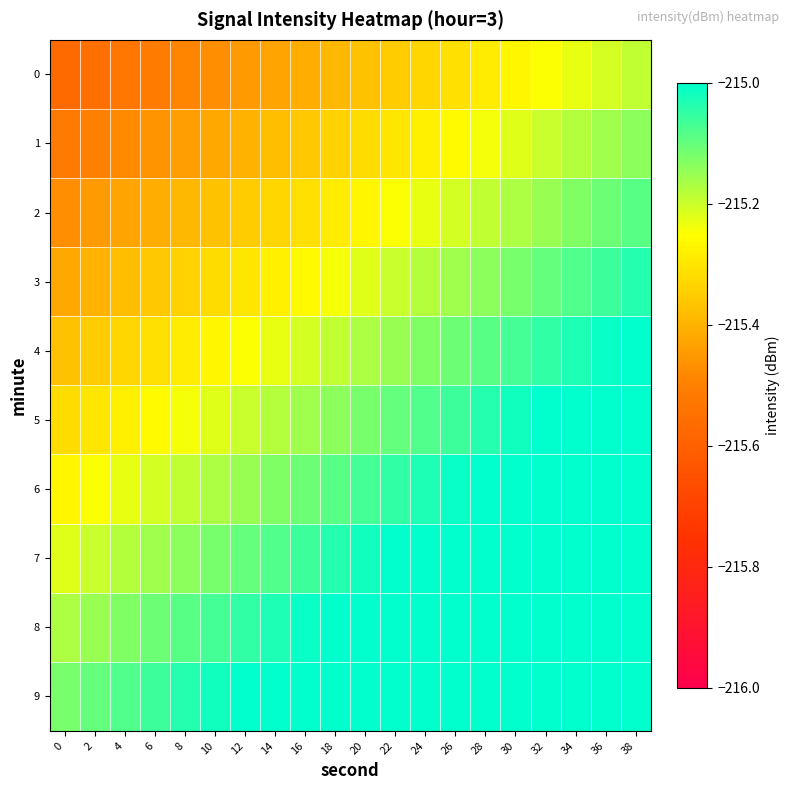

What is the total value across all series at 18?

-2151.6